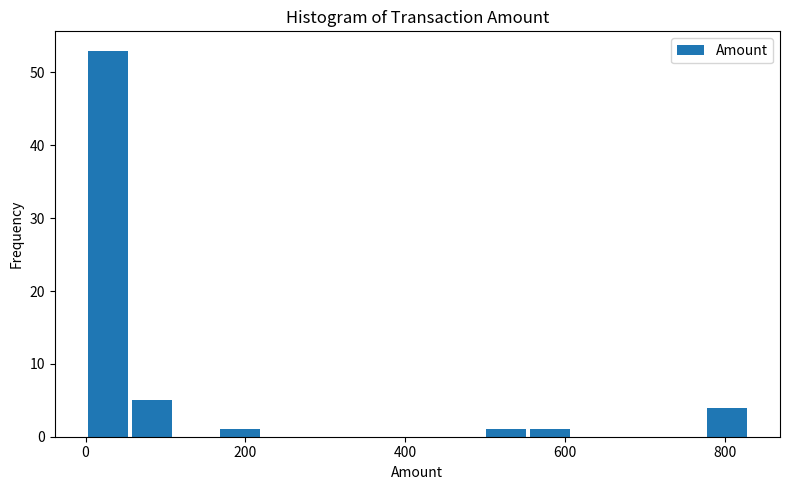

Around what value on the x-axis is the tallest bar? Give the approximate position of its centre, as read against the axis.

20